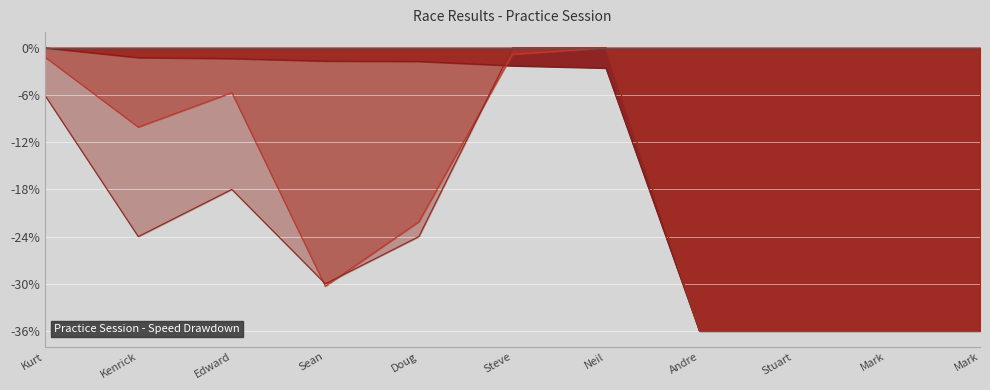

How many lines are shown in the chart?

3